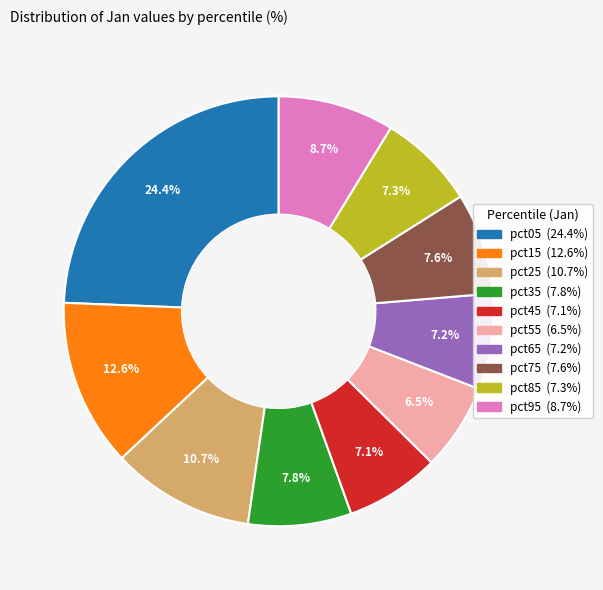

Which has a higher value, pct75 or pct05?

pct05